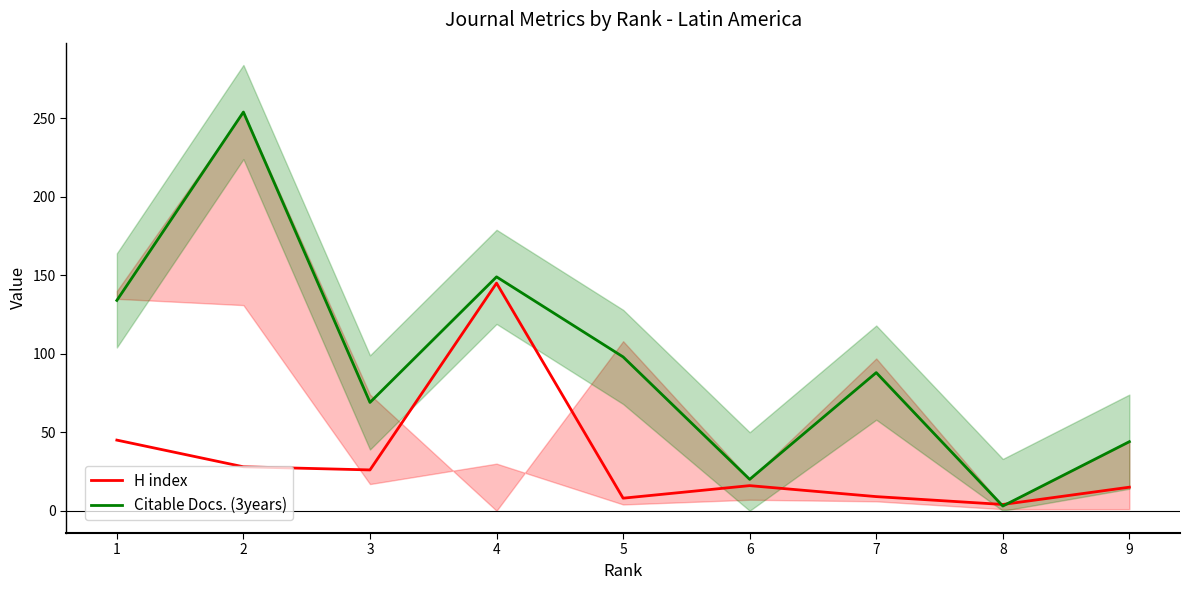

How many data points in H index are less than 16?

4